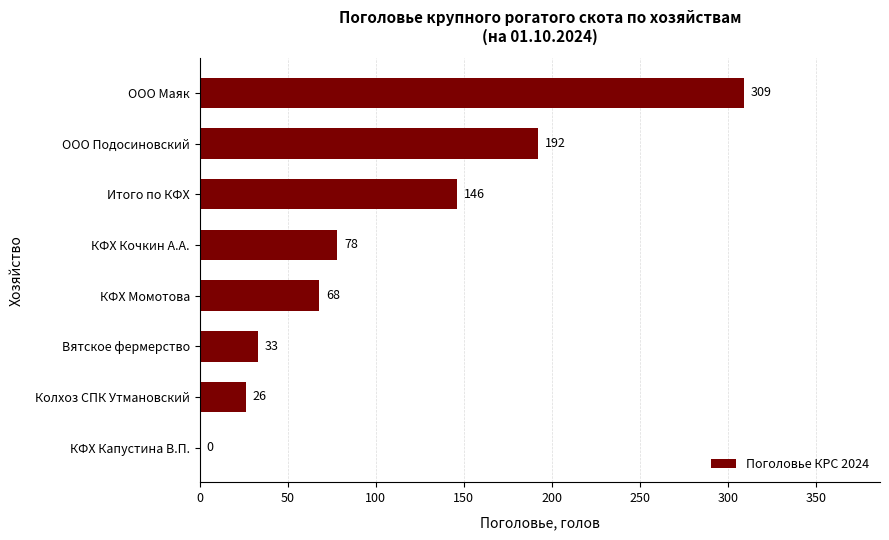

Count the number of data series in this chart.

1